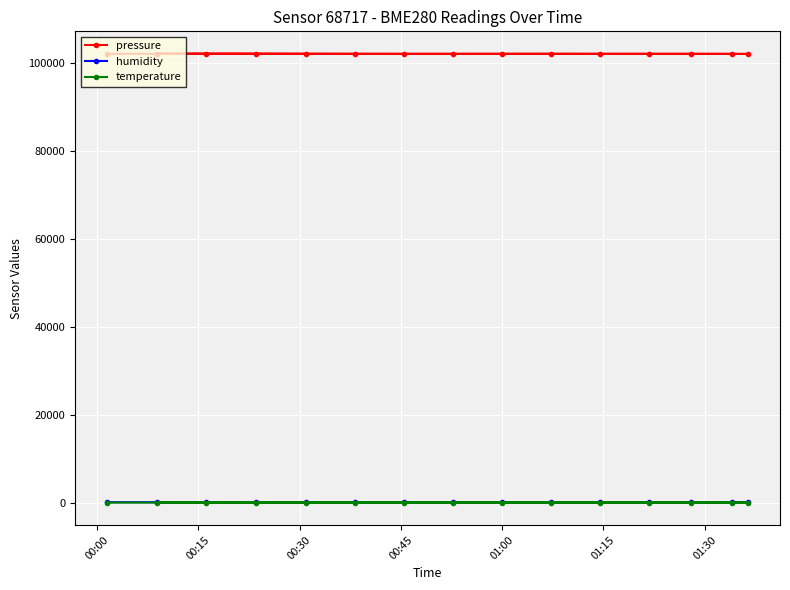

Which series has the widest spread of values?

pressure